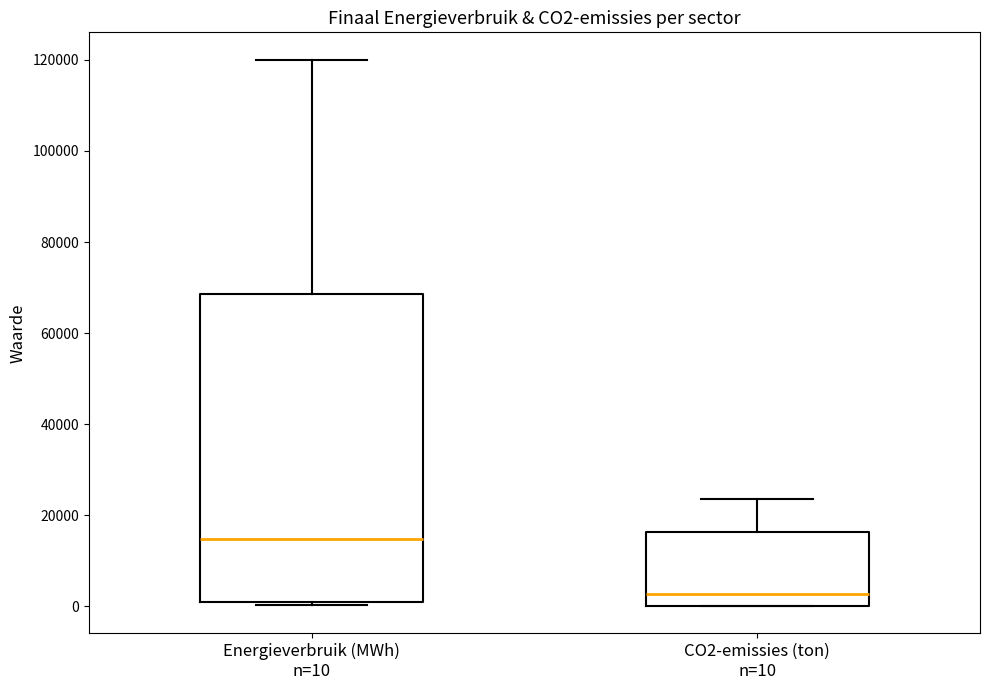

Where does the upper whisker of the box for Energieverbruik (MWh) n=10 end on the y-axis? The values are not printed on the chart, so give them approximately, as read against the axis.

120000